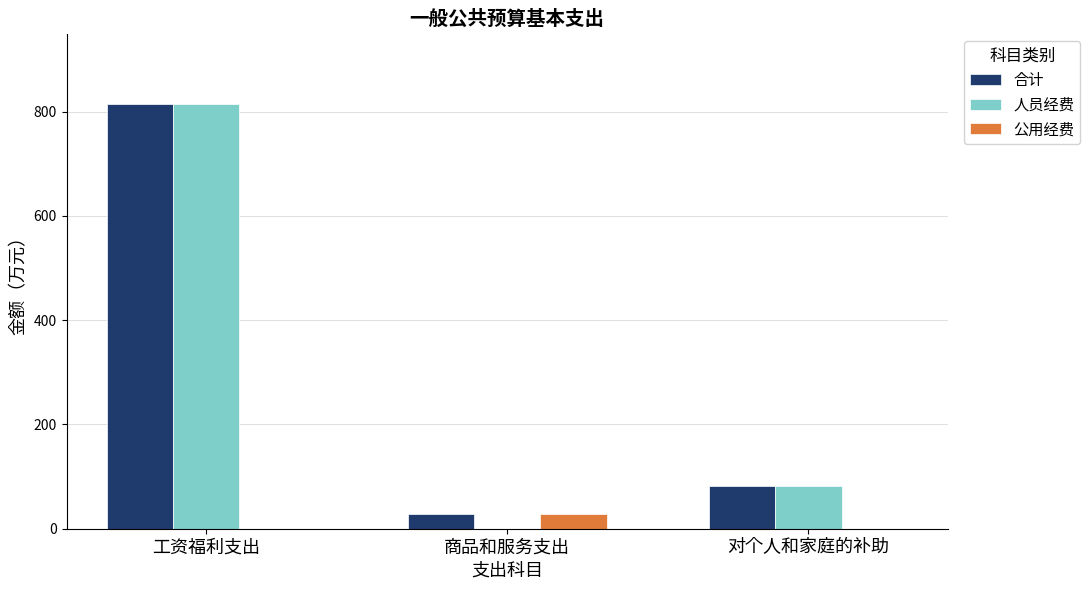

Which series has the largest total across all categories?

合计